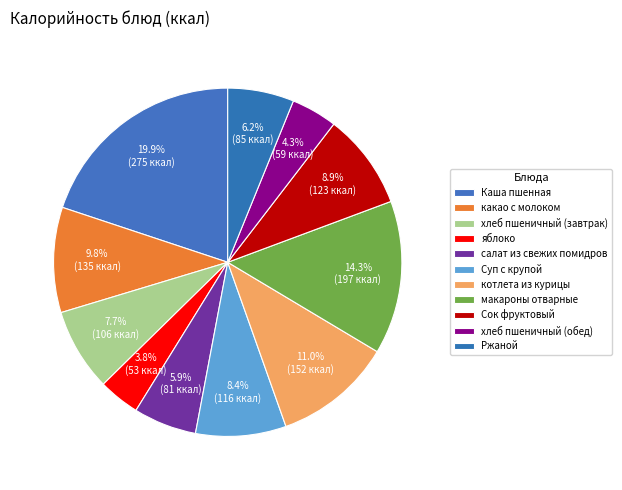

Does any single category account for the majority?

No